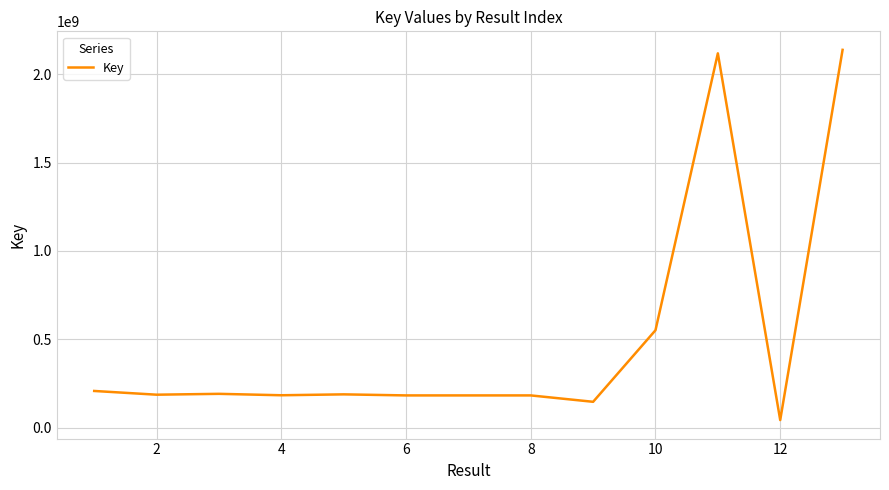

What is the difference between the maximum and minimum values?

2095139213